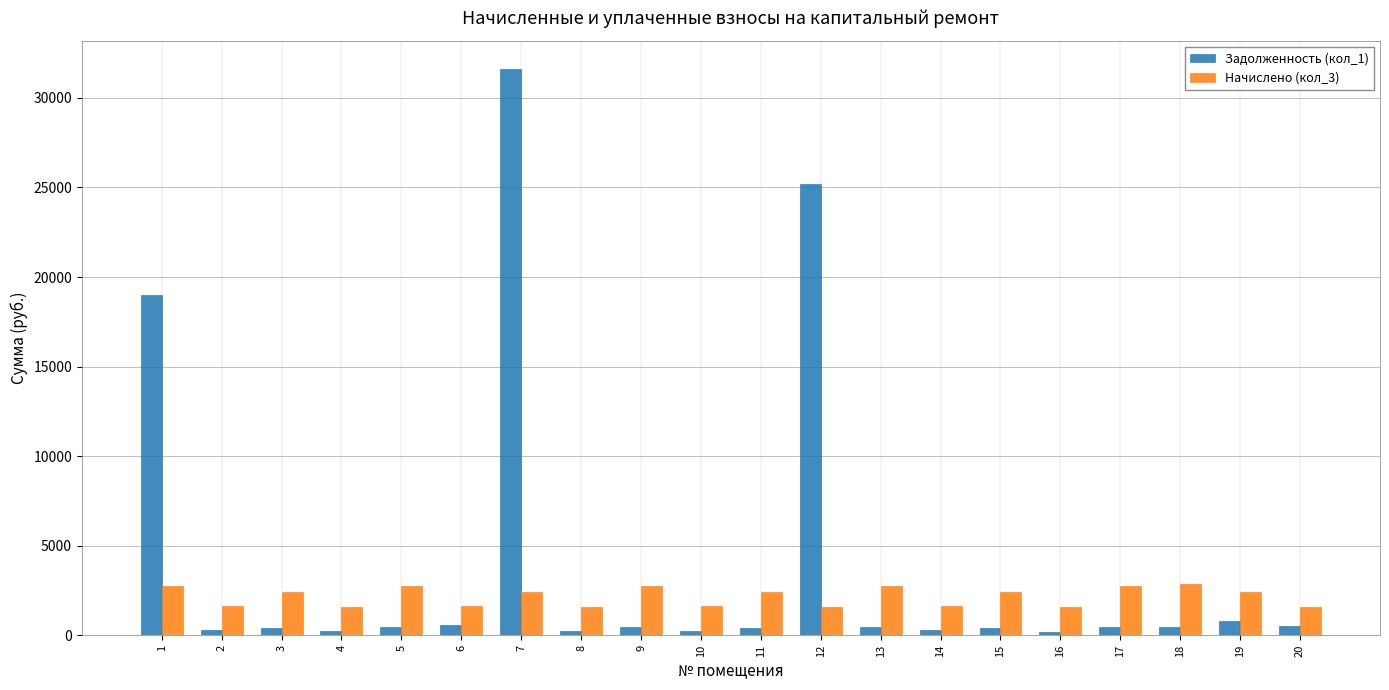

At which label is Задолженность (кол_1) closest to 15874?

1